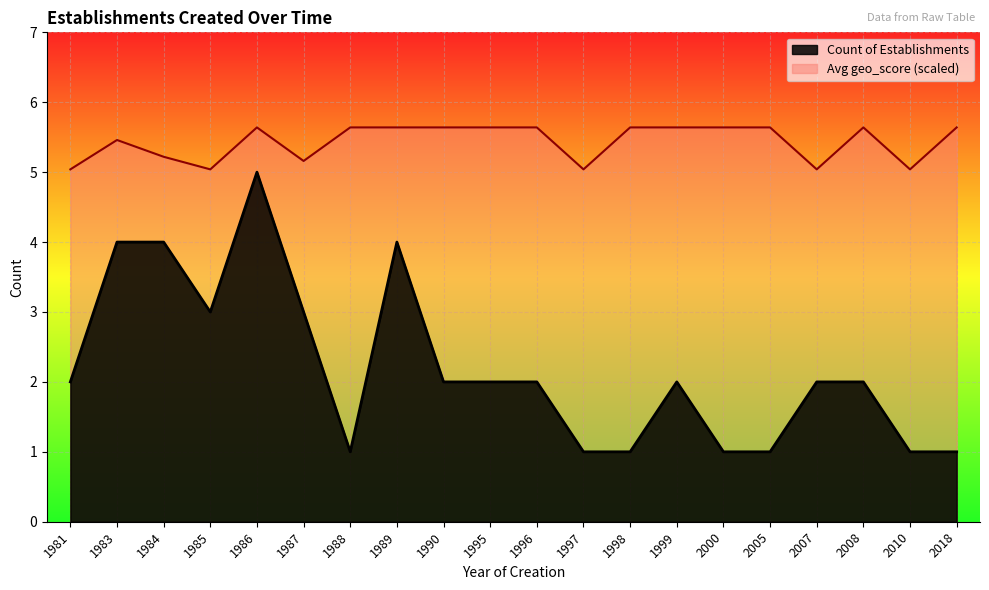

What is the sum of all values?

108.7